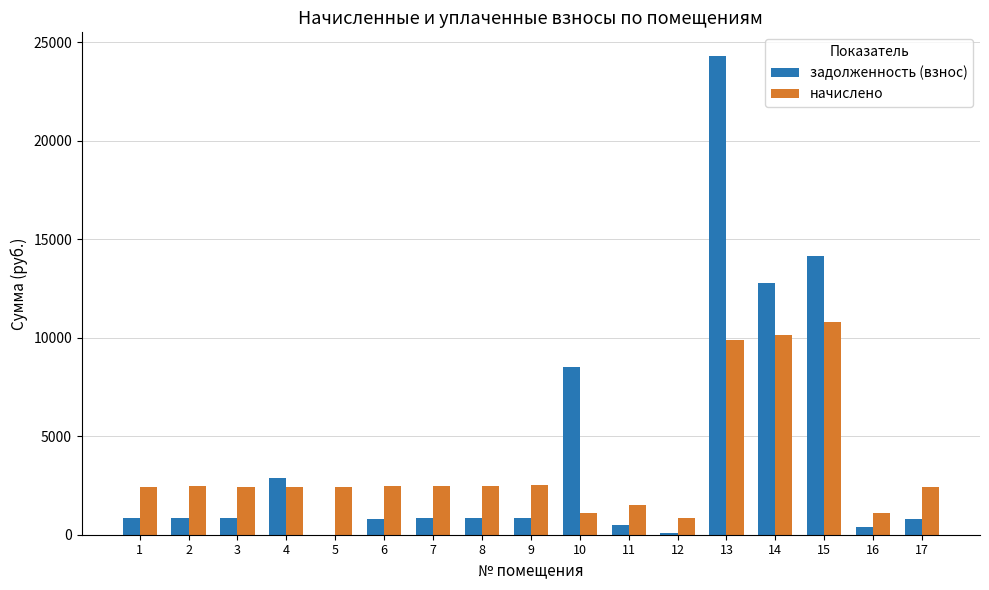

Between 7 and 13, which series saw the biggest shift?

задолженность (взнос)